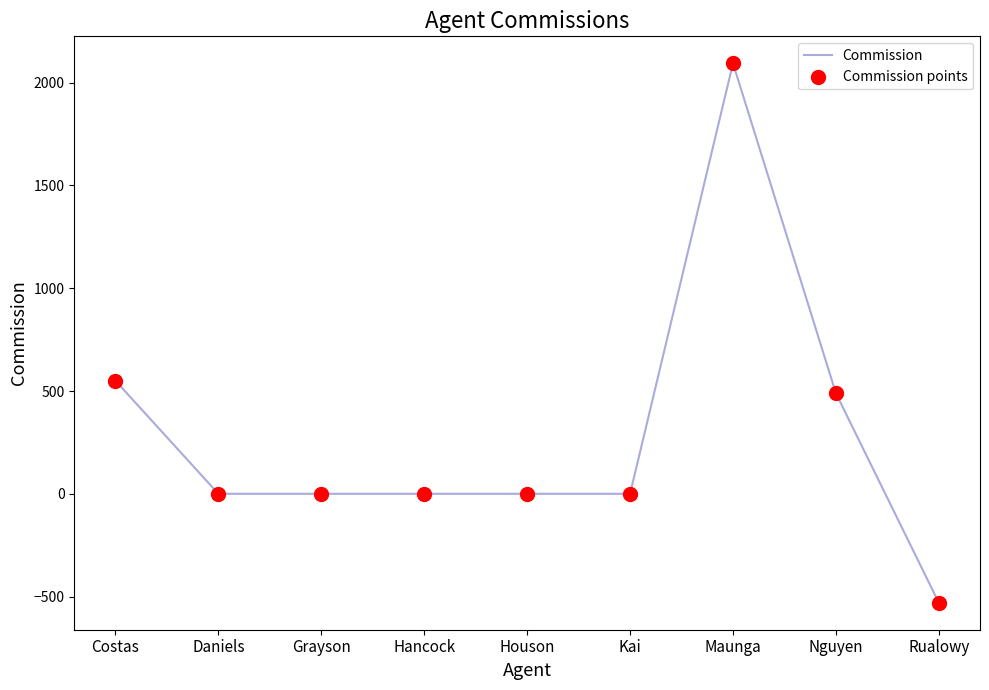

What value does the data have at Costas?

550.0